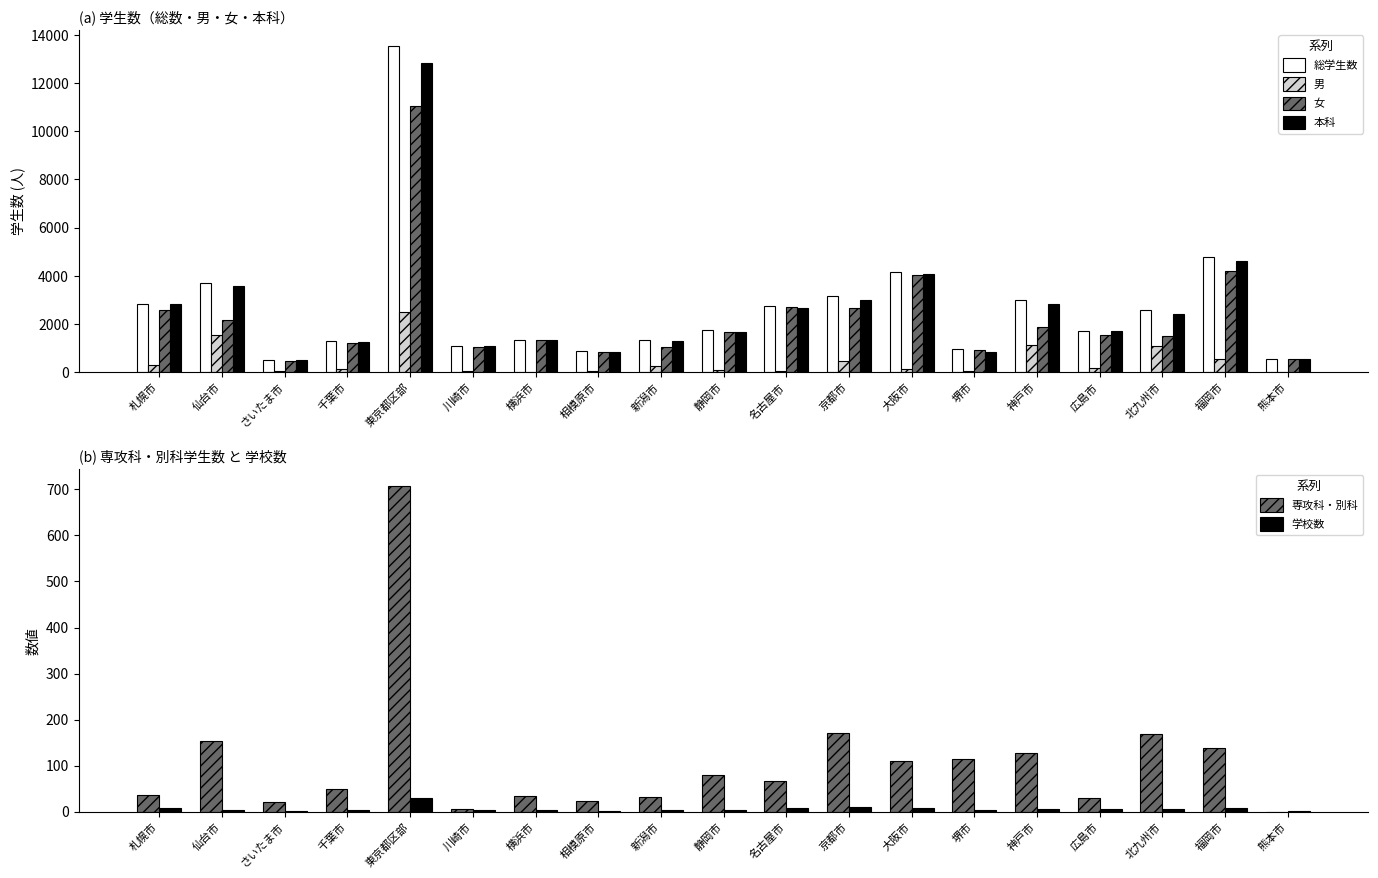

How many distinct data groups are displayed?

6